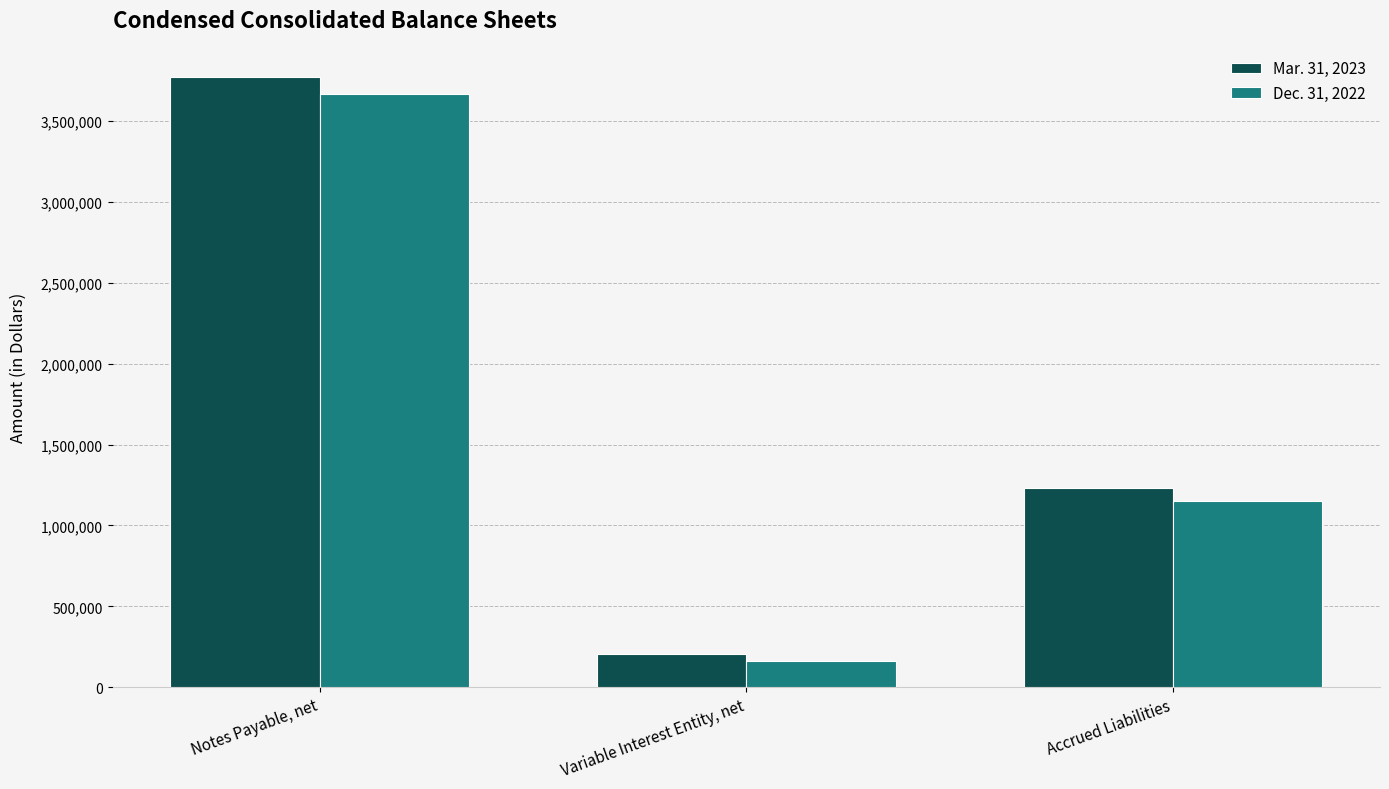

Rank the series by their average value, from lowest to highest.

Dec. 31, 2022, Mar. 31, 2023